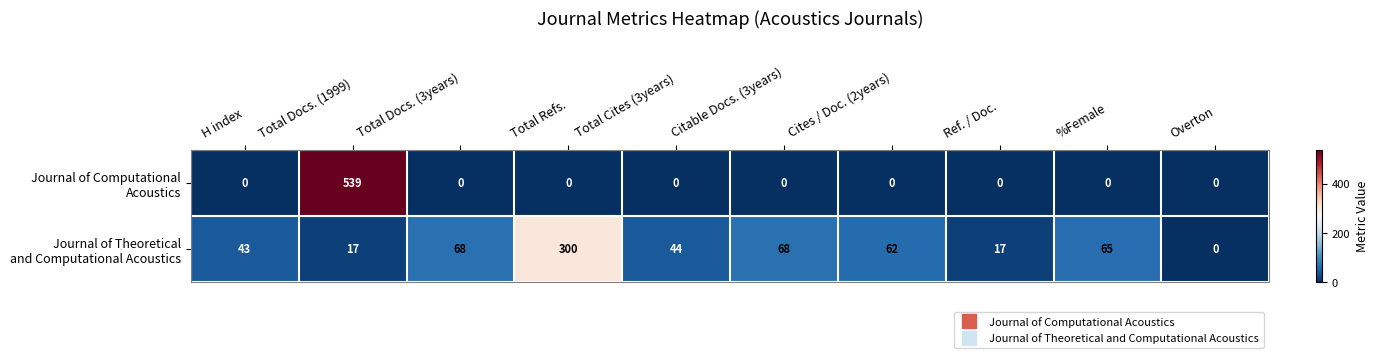

What is the spread (max minus min) of values at Total Docs. (3years)?

68